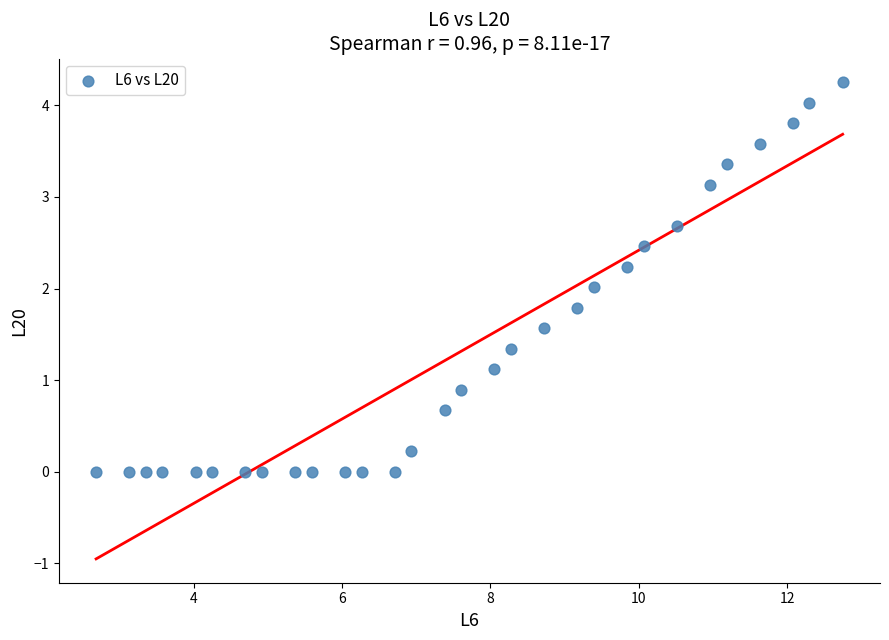

What is the range of Y values (max minus min)?

4.2